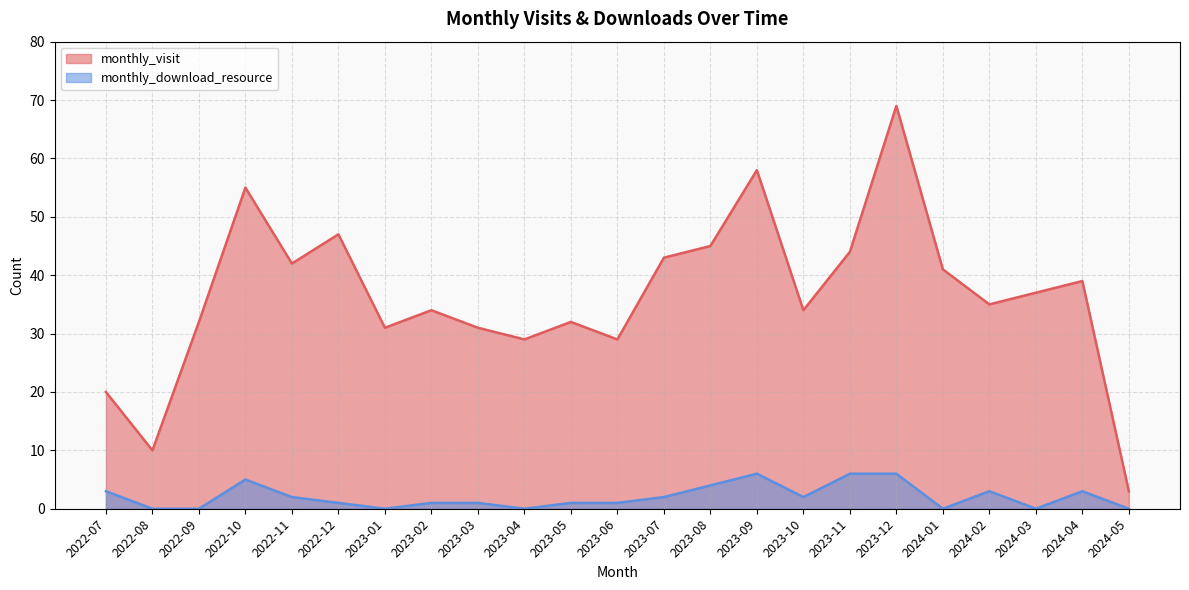

How many interior local valleys does the monthly_download_resource series have?

5